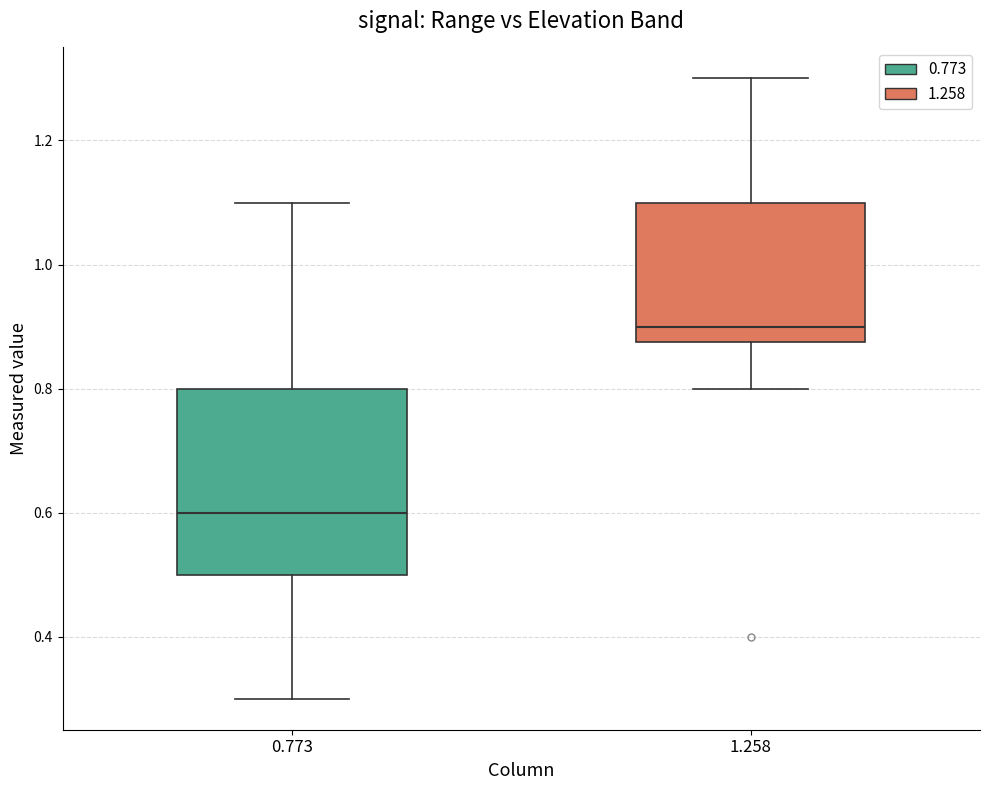

Comparing the boxes themselves (not the whiskers), which one is the tallest?

0.773